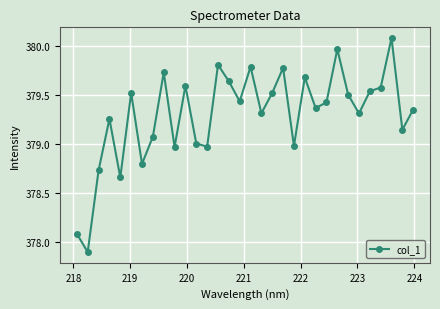

What is the minimum value shown in the chart?

377.9